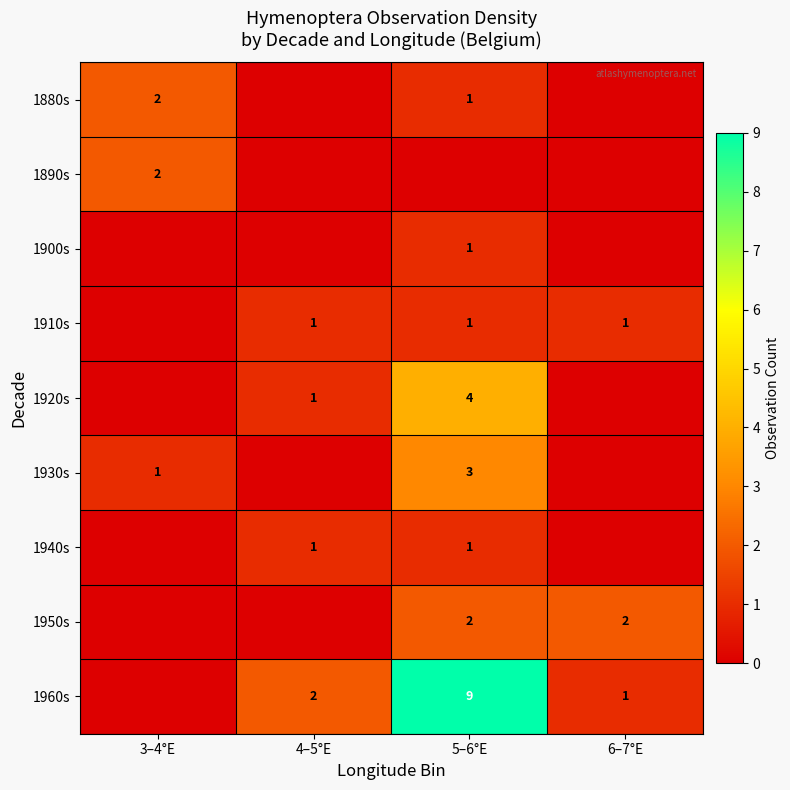

The value of 1940s at 5–6°E is 1. True or false?

True